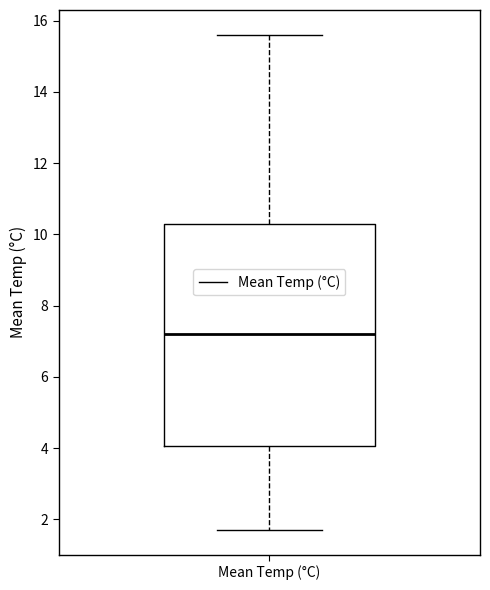

Transcribe this box plot: give where the median line is, the range the box spans, and where the two whiskers end, as read against the y-axis. The values are not printed on the chart, so give them approximately, as read against the axis.

median 7.2, box 4.0 to 10.4, whiskers 1.8 to 15.6